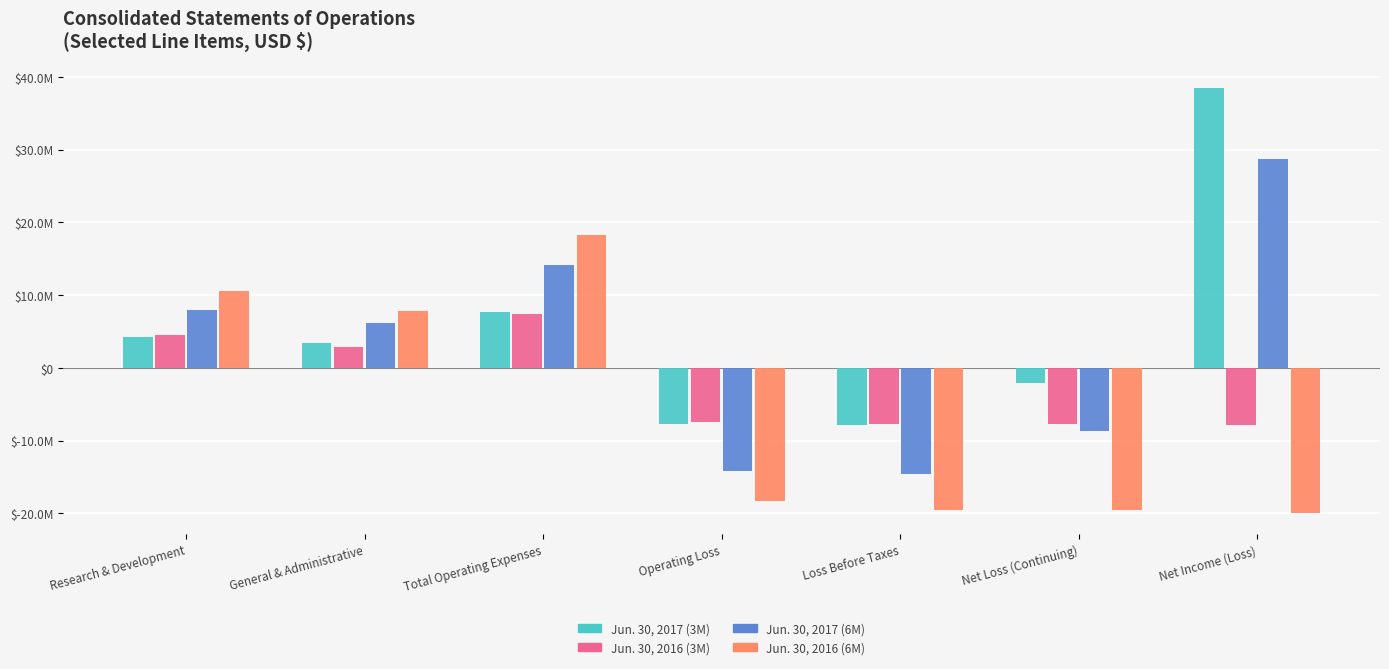

List the series in order of their peak value, highest first.

Jun. 30, 2017 (3M), Jun. 30, 2017 (6M), Jun. 30, 2016 (6M), Jun. 30, 2016 (3M)